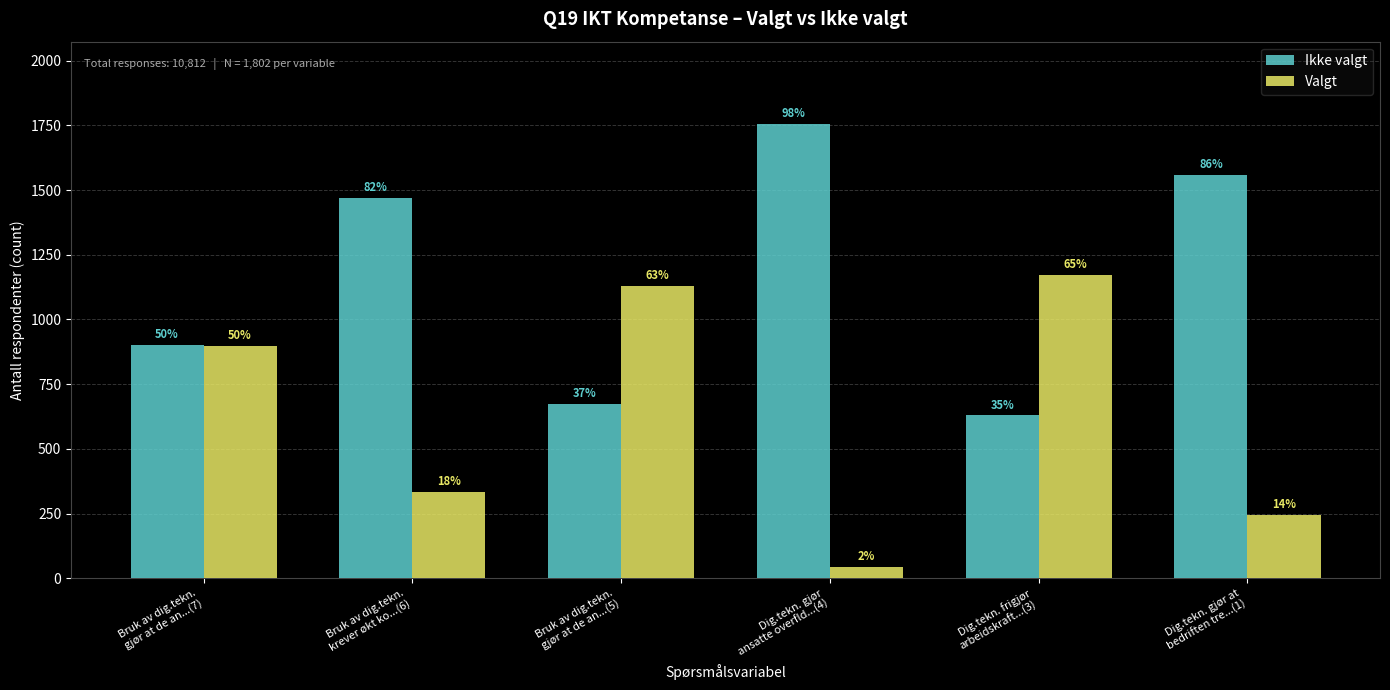

At Bruk av dig.tekn.
krever økt ko...(6), list the series in order from largest to smallest.

Ikke valgt, Valgt